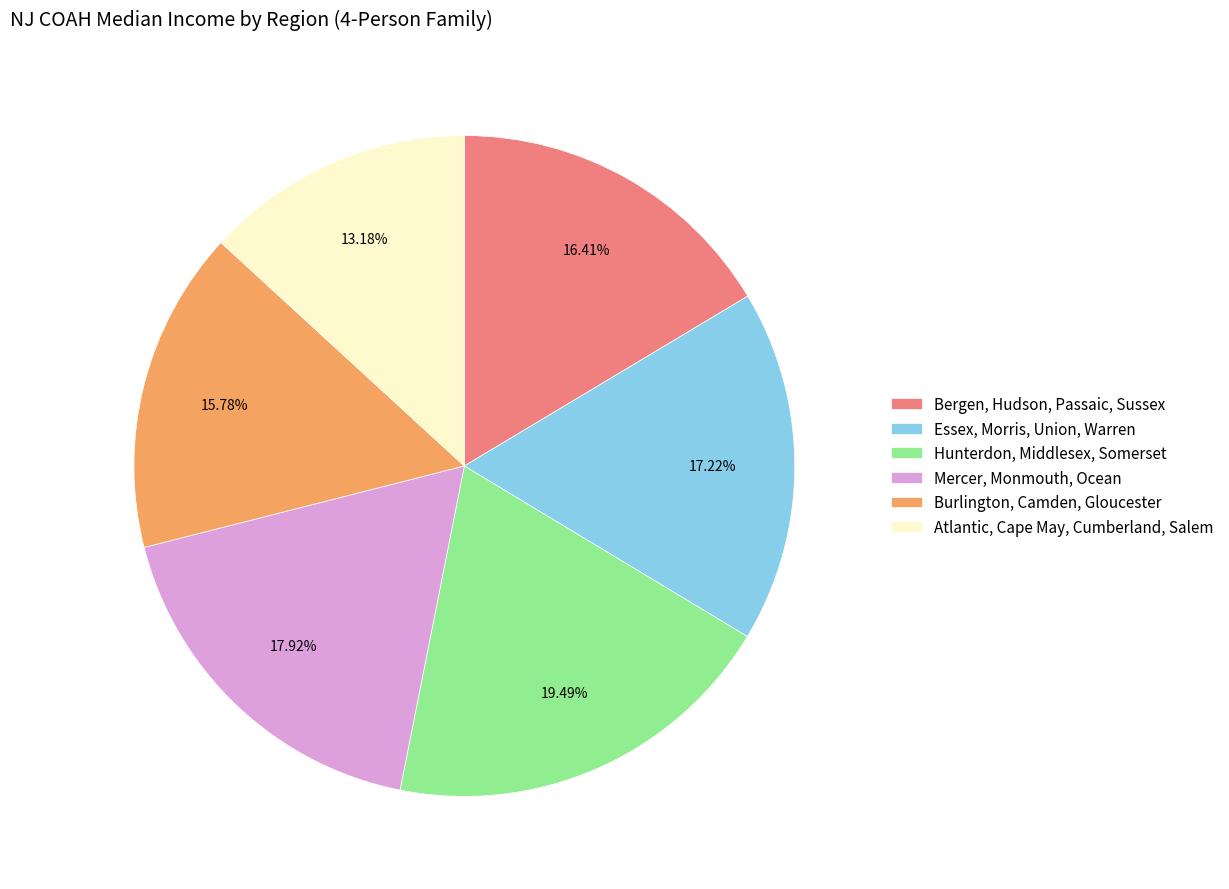

To the nearest percent, what percentage of the pie is Essex, Morris, Union, Warren?

17%